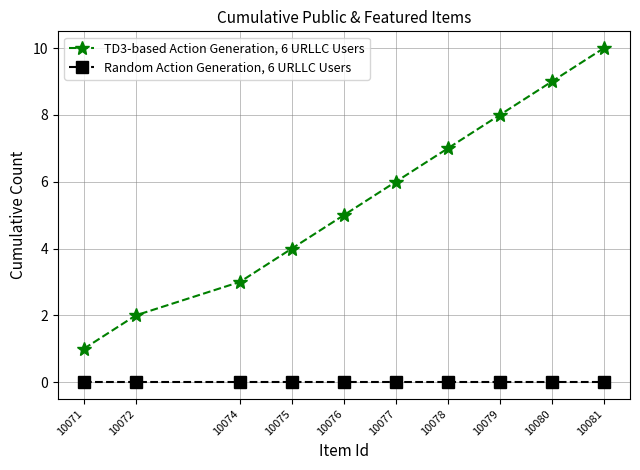

Reading left to right, what are all the values shown in this chart?

TD3-based Action Generation, 6 URLLC Users: 10071=1	10072=2	10074=3	10075=4	10076=5	10077=6	10078=7	10079=8	10080=9	10081=10
Random Action Generation, 6 URLLC Users: 10071=0	10072=0	10074=0	10075=0	10076=0	10077=0	10078=0	10079=0	10080=0	10081=0